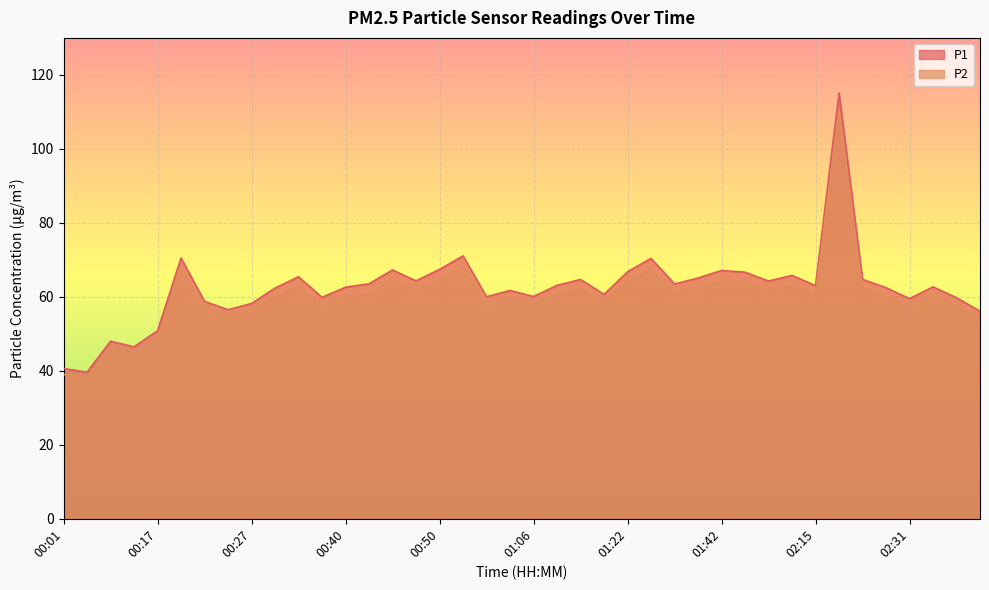

How many interior local peaks does the P1 series have?

12